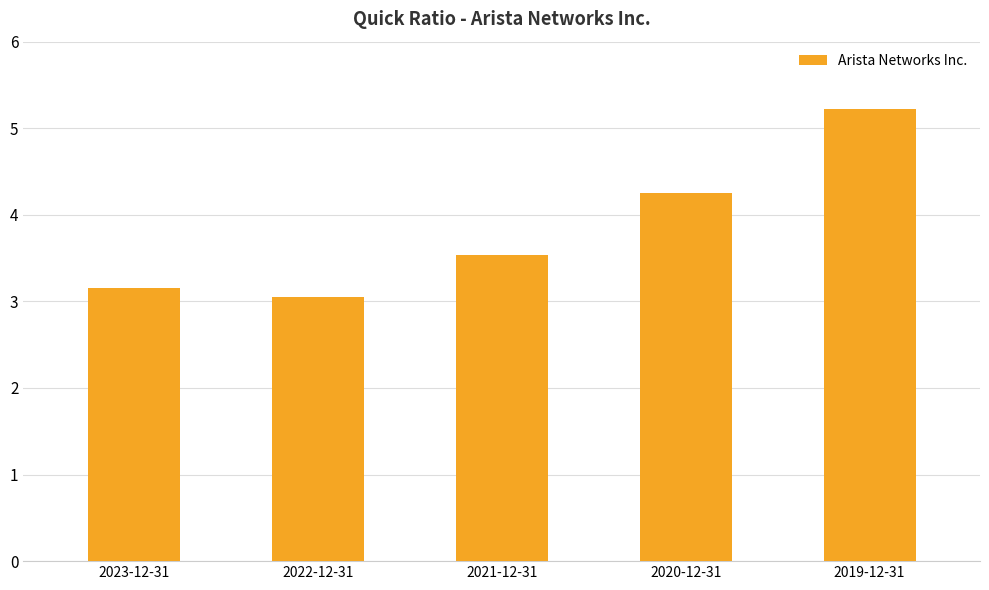

Which category has the highest value across all series?

2019-12-31